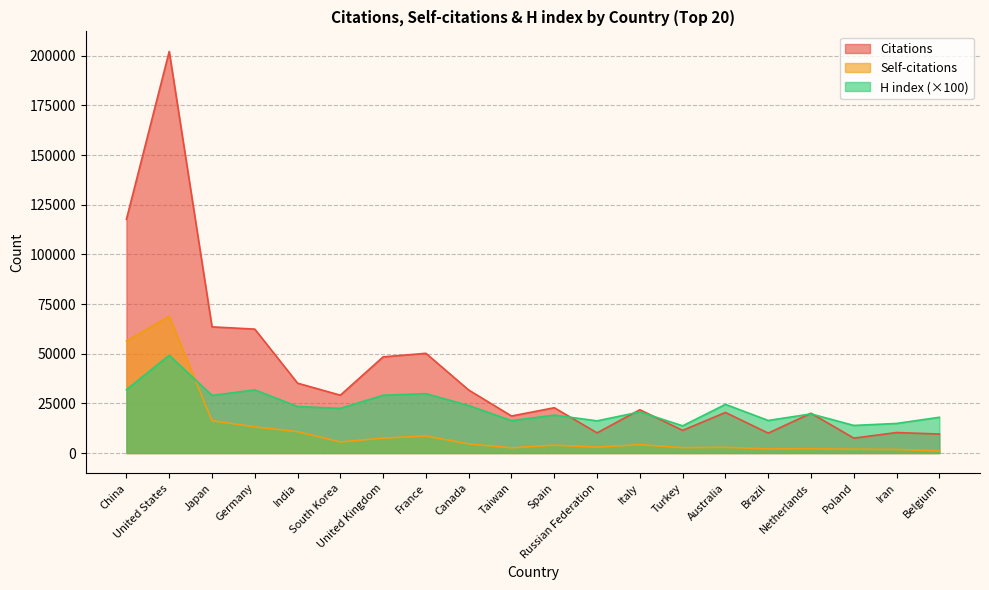

Which category has the highest value across all series?

United States